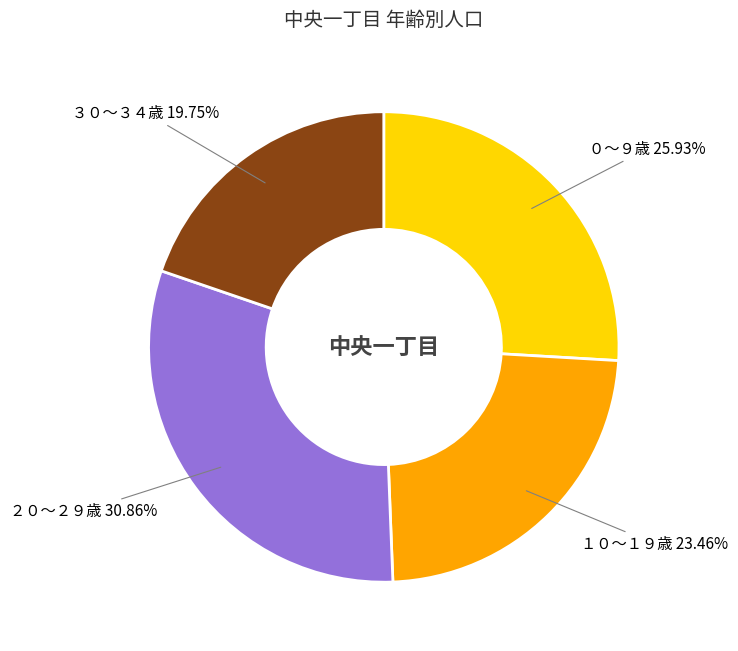

Between ３０～３４歳 and ２０～２９歳, which is larger?

２０～２９歳